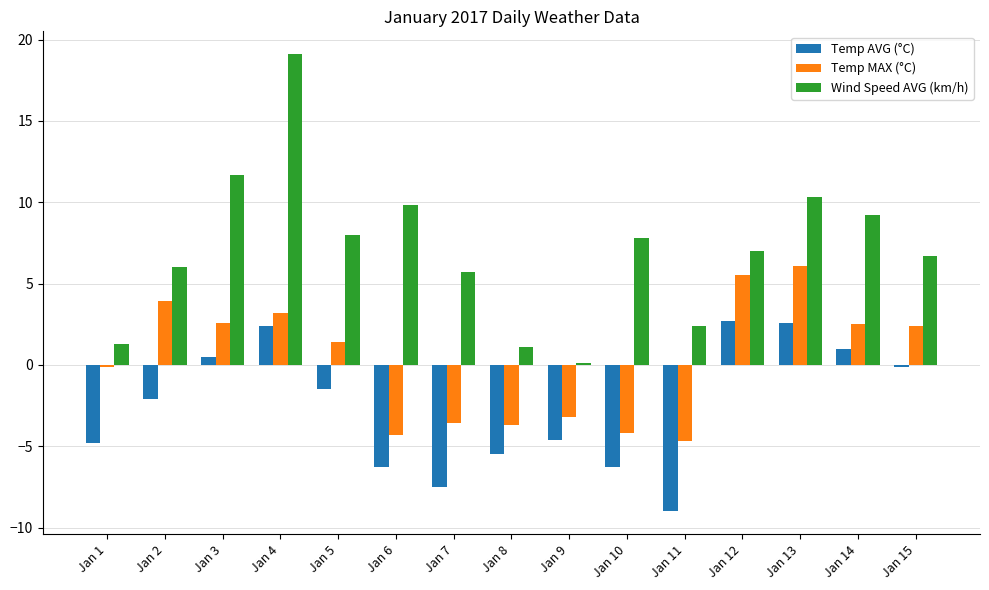

Which series has the largest total across all categories?

Wind Speed AVG (km/h)